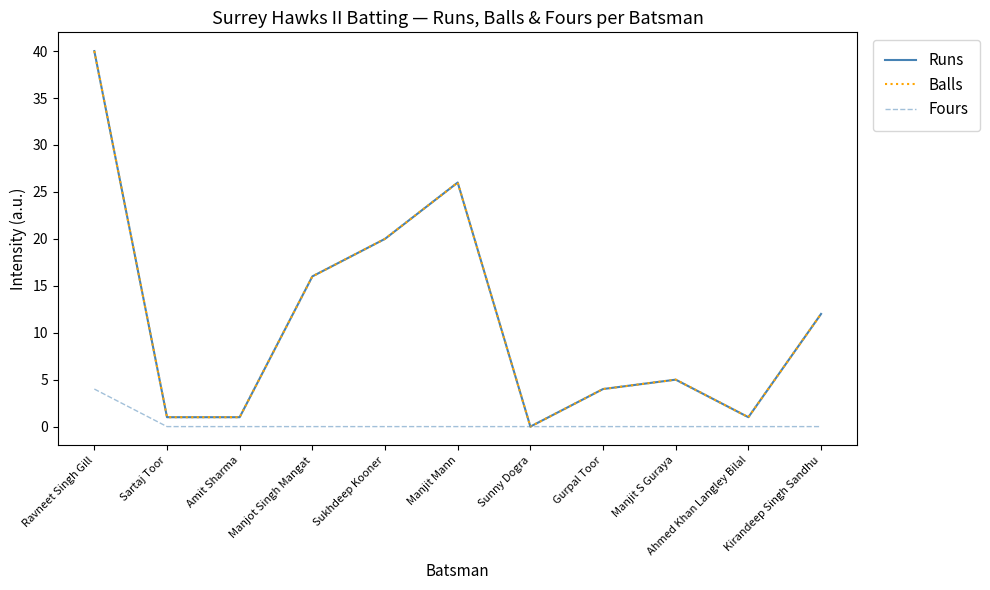

List the labels in order of Runs value, largest first.

Ravneet Singh Gill, Manjit Mann, Sukhdeep Kooner, Manjot Singh Mangat, Kirandeep Singh Sandhu, Manjit S Guraya, Gurpal Toor, Sartaj Toor, Amit Sharma, Ahmed Khan Langley Bilal, Sunny Dogra